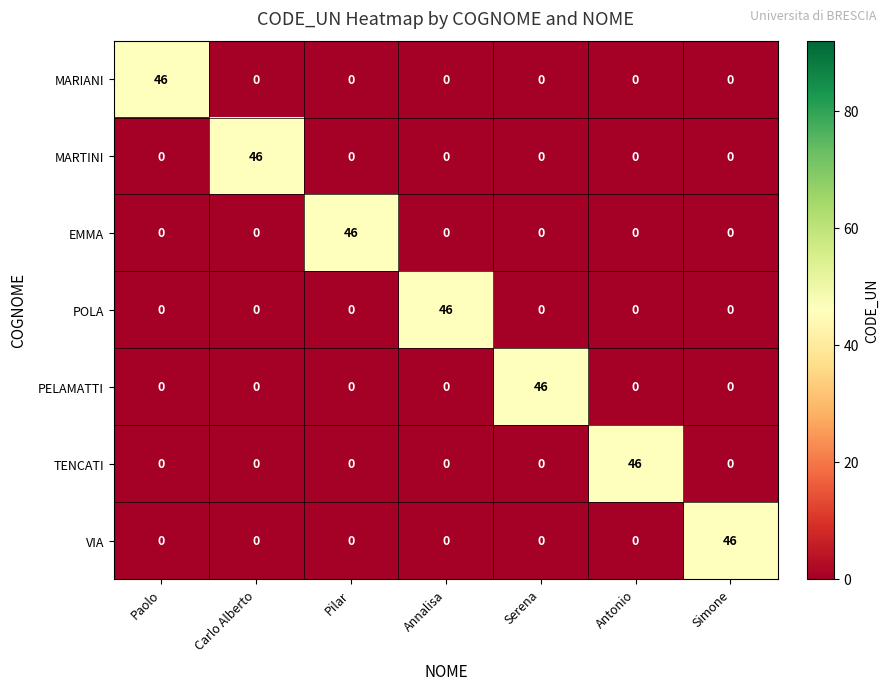

What is the spread (max minus min) of values at Serena?

46